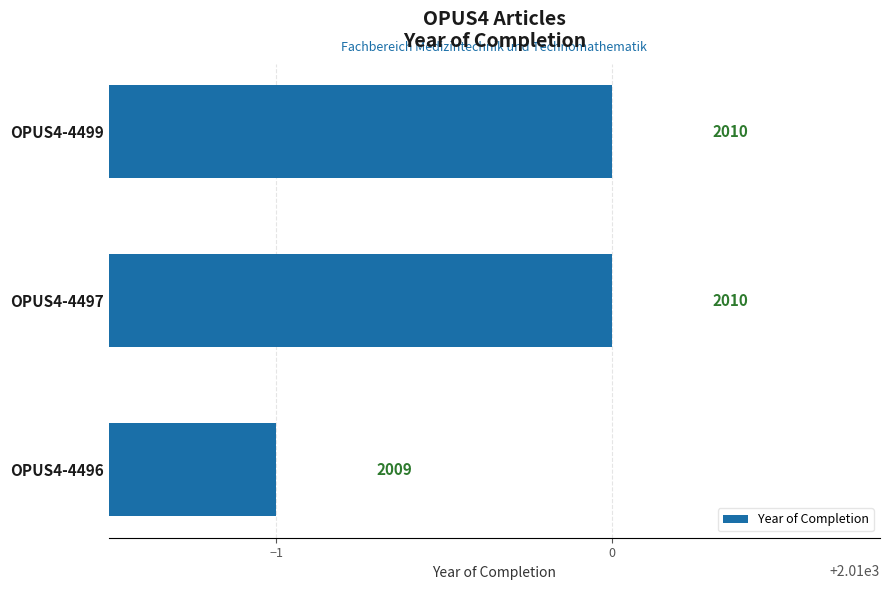

Reading top to bottom, extract all data points from this chart.

2010	2010	2009